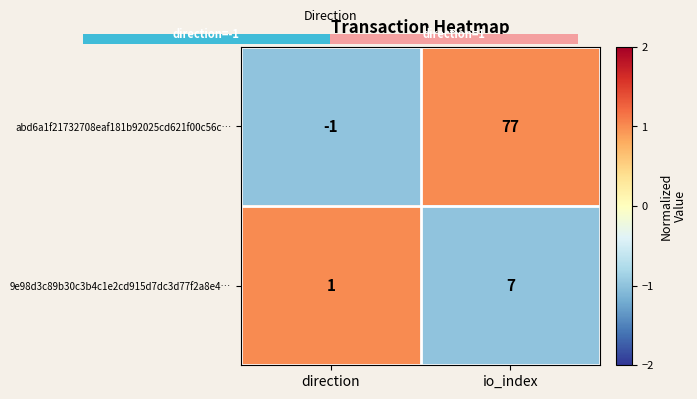

What is the sum of the abd6a1f21732708eaf181b92025cd621f00c56c… values at direction and io_index?

76